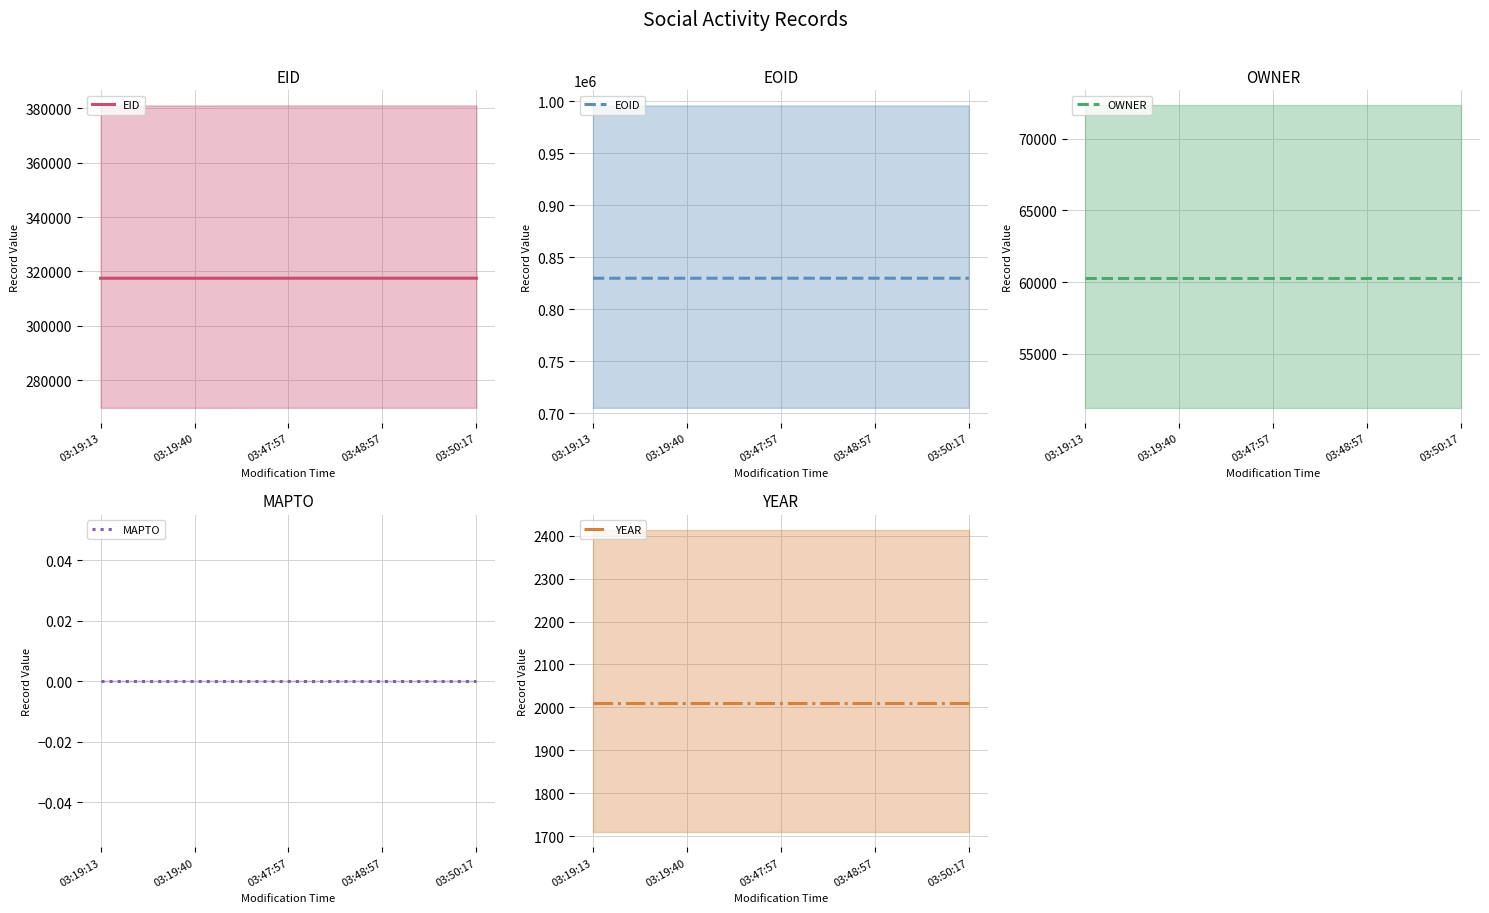

What is the sum of all EOID values?

4149738